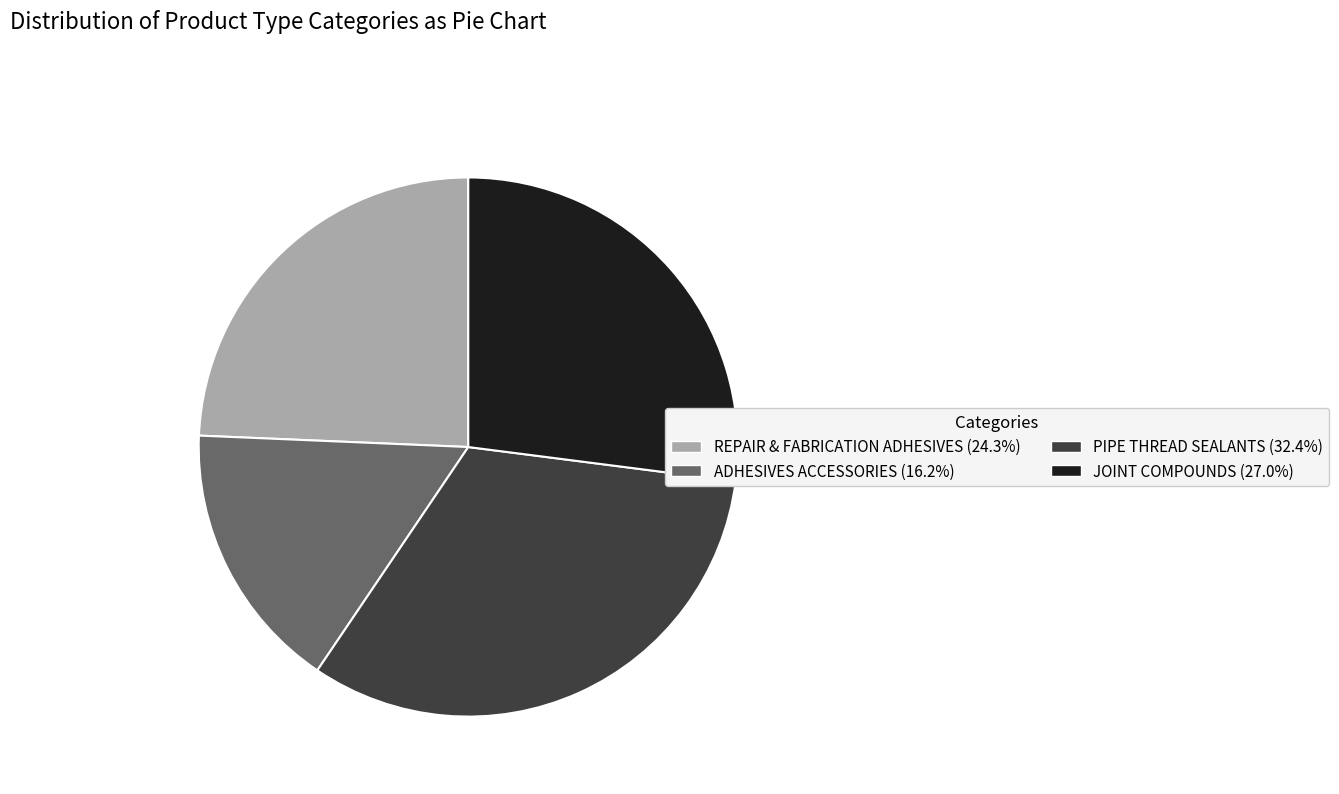

Is it true that ADHESIVES ACCESSORIES is 9% of the pie?

False